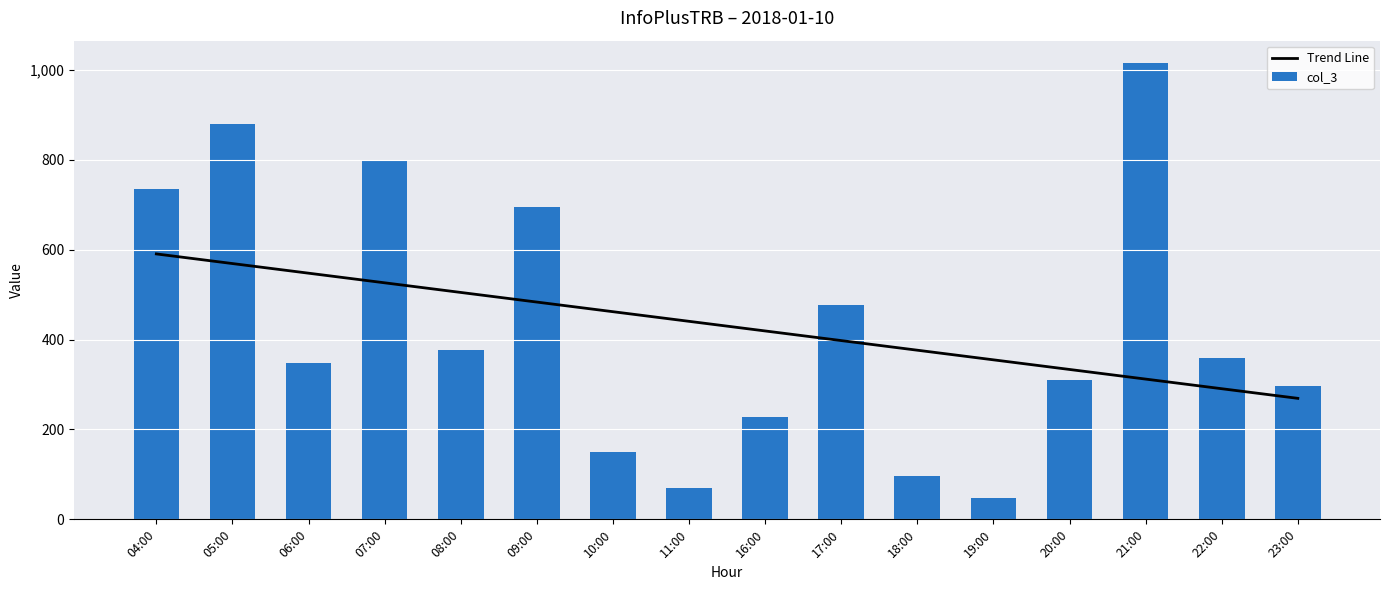

How many data points in col_3 are above 358?

7